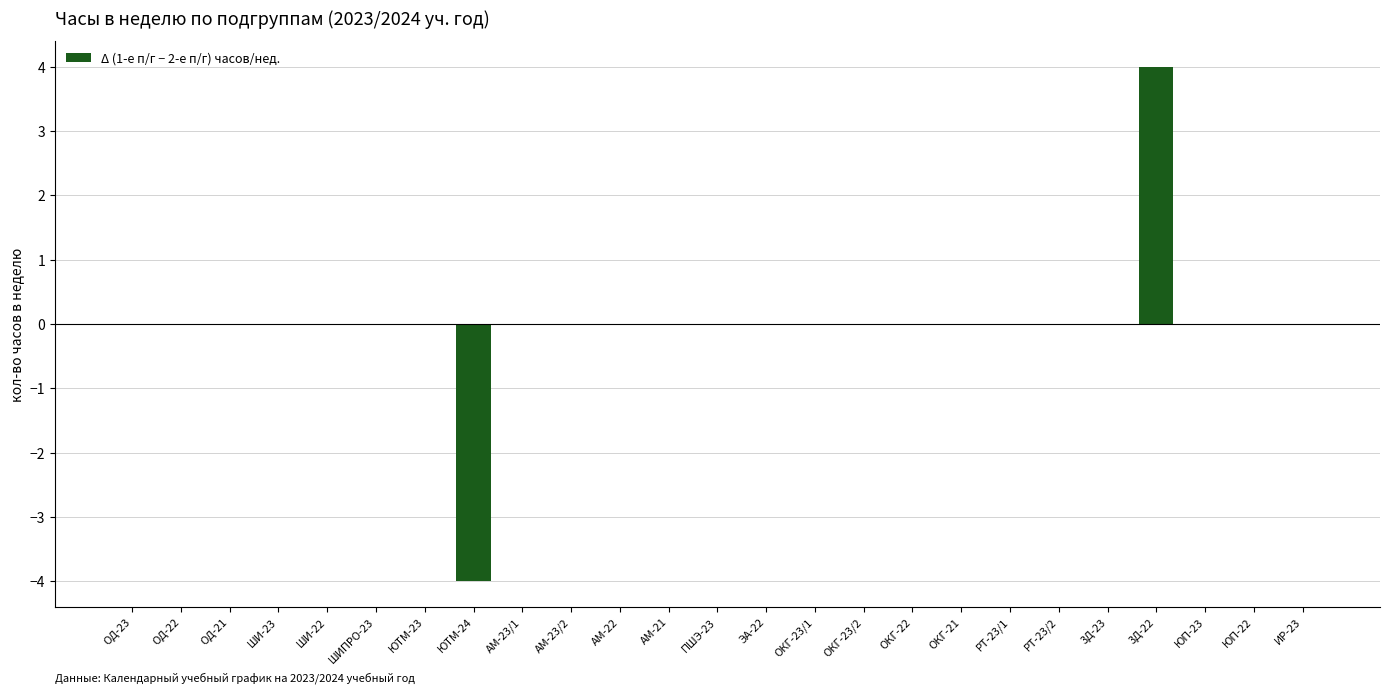

What is the change in value from ЮТМ-24 to АМ-21?

+4